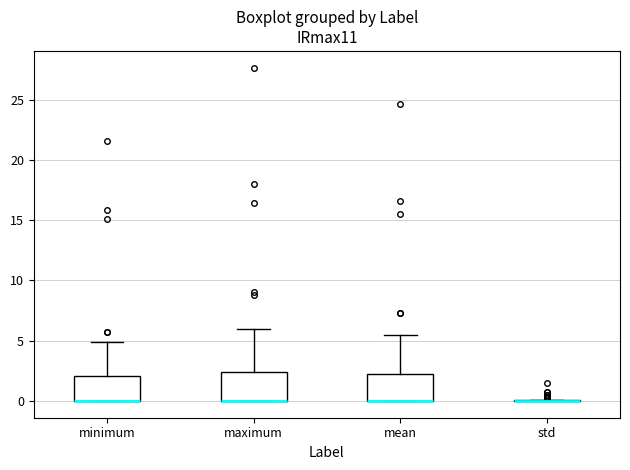

Reading left to right, read every box against the y-axis: the position of its median line, the range the box covers, and the ends of its whiskers. The values are not printed on the chart, so give them approximately, as read against the axis.

minimum: median 0.0 (drawn on the box's lower edge), box 0.0 to 2.0, whiskers 0.0 to 5.0
maximum: median 0.0 (drawn on the box's lower edge), box 0.0 to 2.5, whiskers 0.0 to 6.0
mean: median 0.0 (drawn on the box's lower edge), box 0.0 to 2.5, whiskers 0.0 to 5.5
std: box collapsed to a line at 0.0, whiskers 0.0 to 0.0